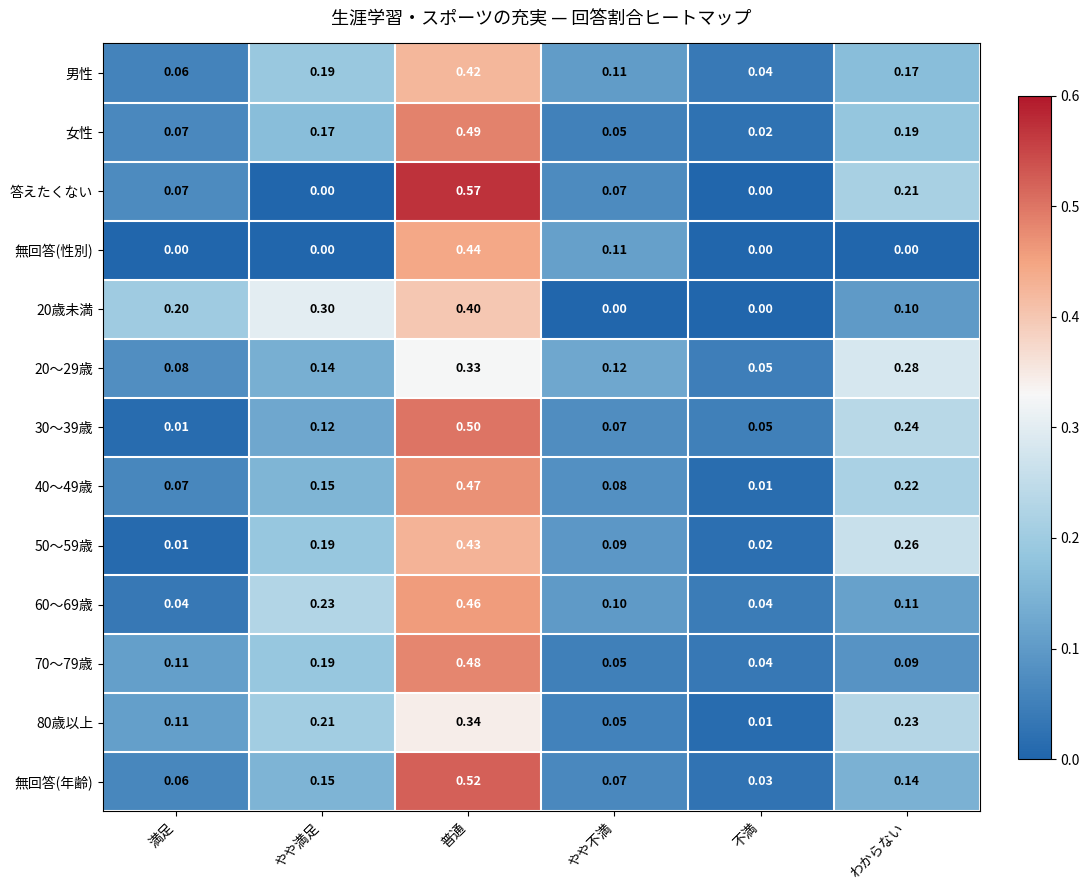

At which category is the sum across all series the highest?

普通